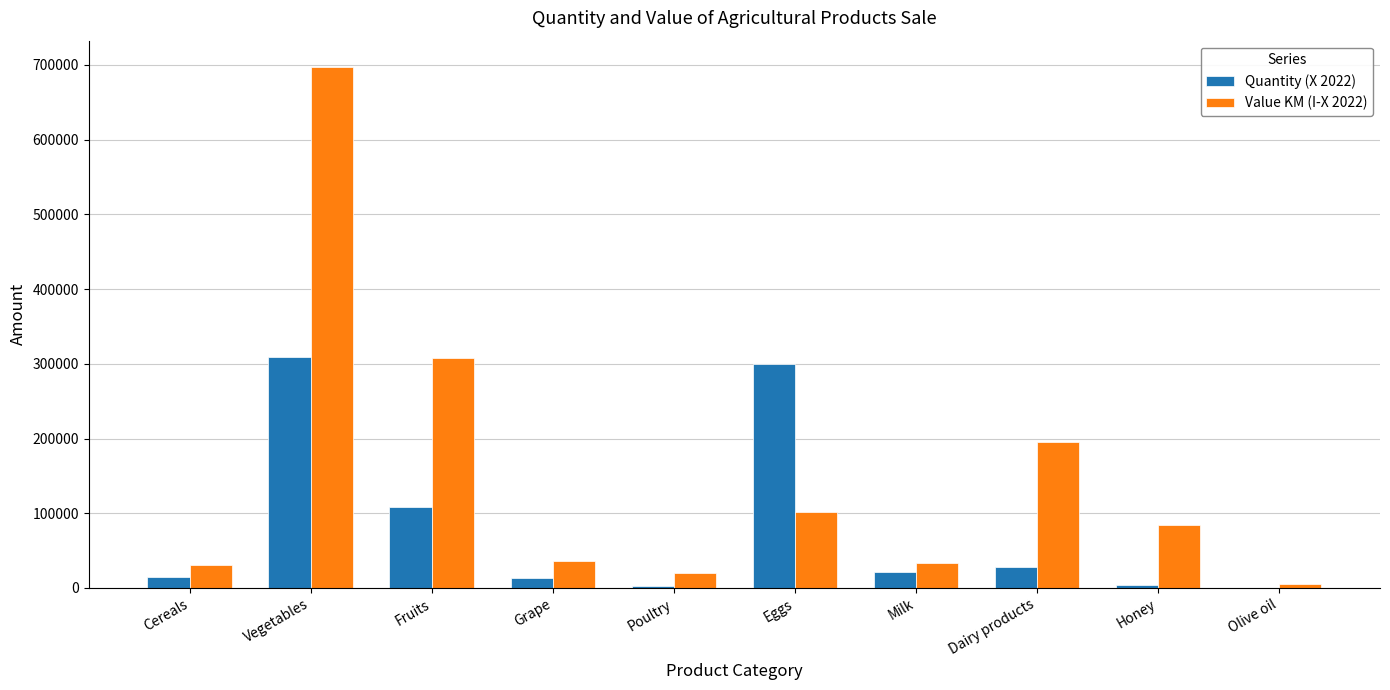

What is the sum of the Quantity (X 2022) values at Honey and Cereals?

18035